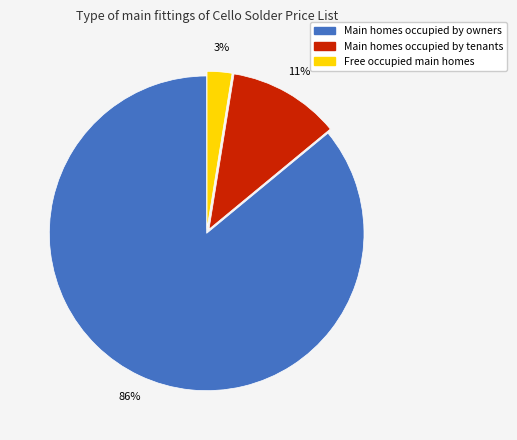

Is there any slice that represents more than half of the pie?

Yes